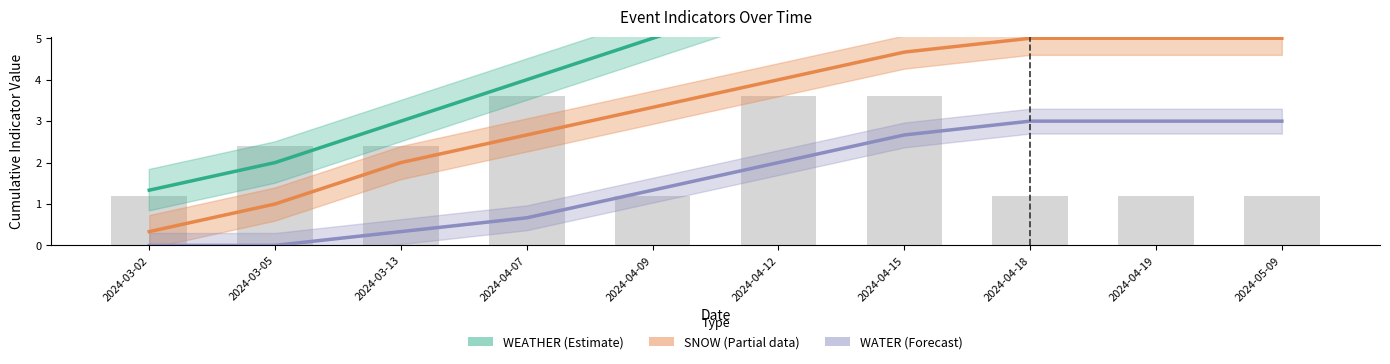

How many data points in SNOW (Partial) are above 4?

4